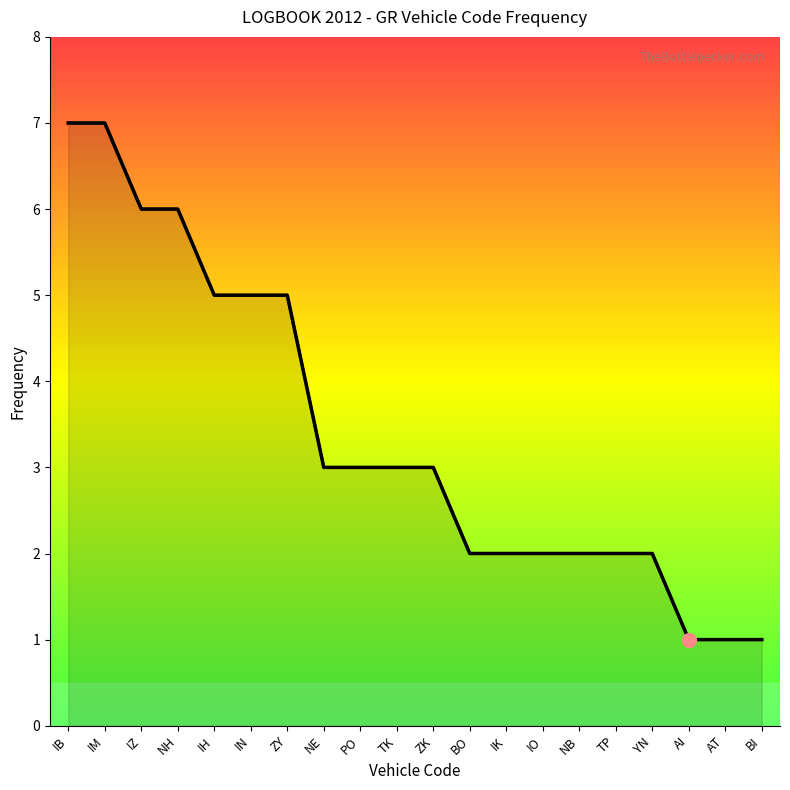

What is the value of the 17th point from the left?

2